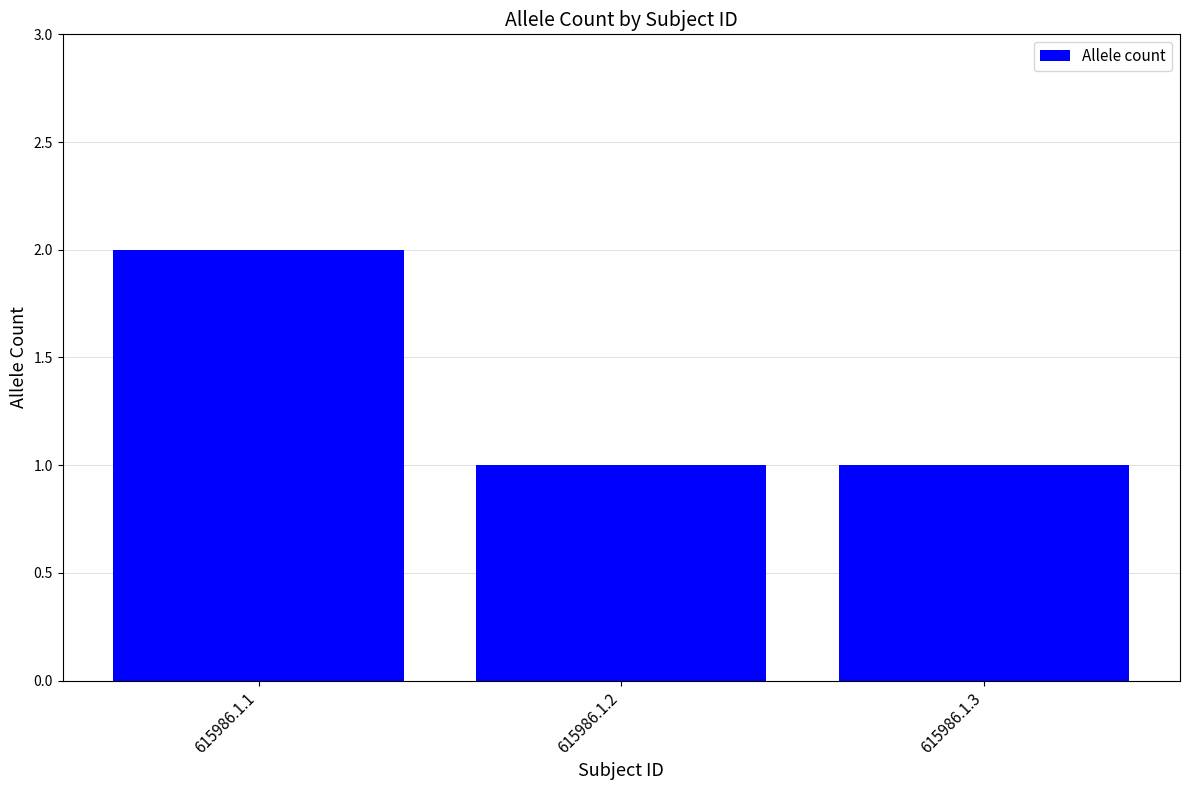

True or false: the data shows 2 at 615986.1.2.

False